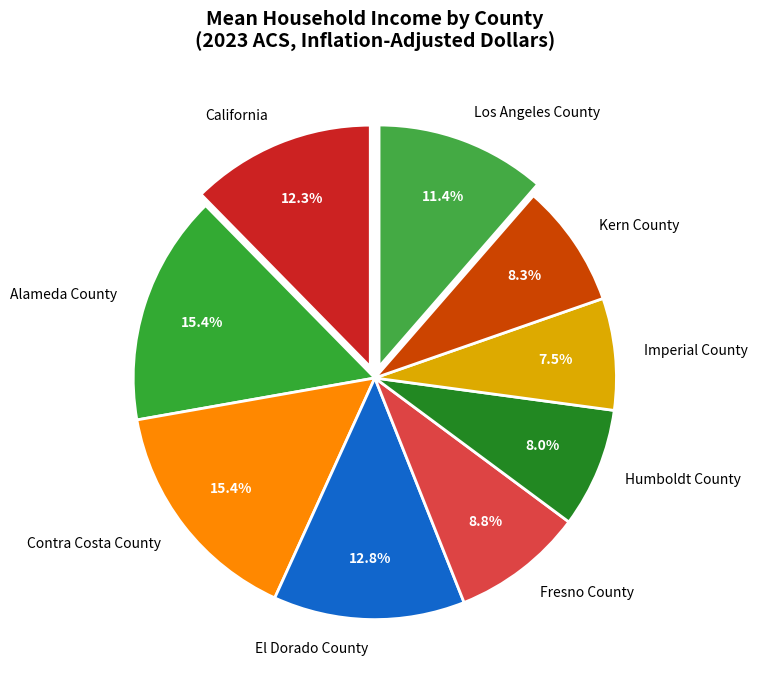

The California slice represents 12% of the pie. True or false?

True